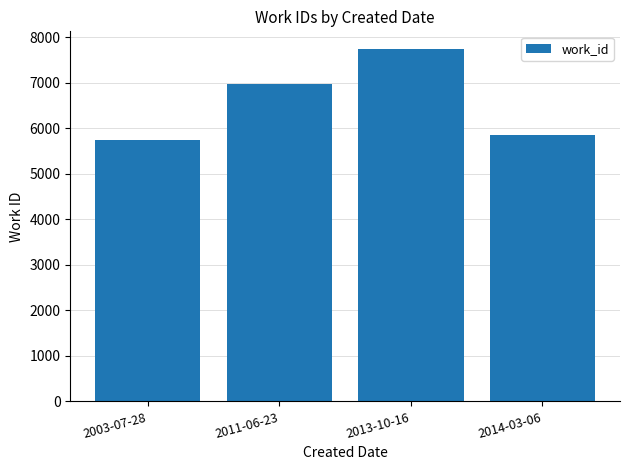

Which category has the lowest value across all series?

2003-07-28